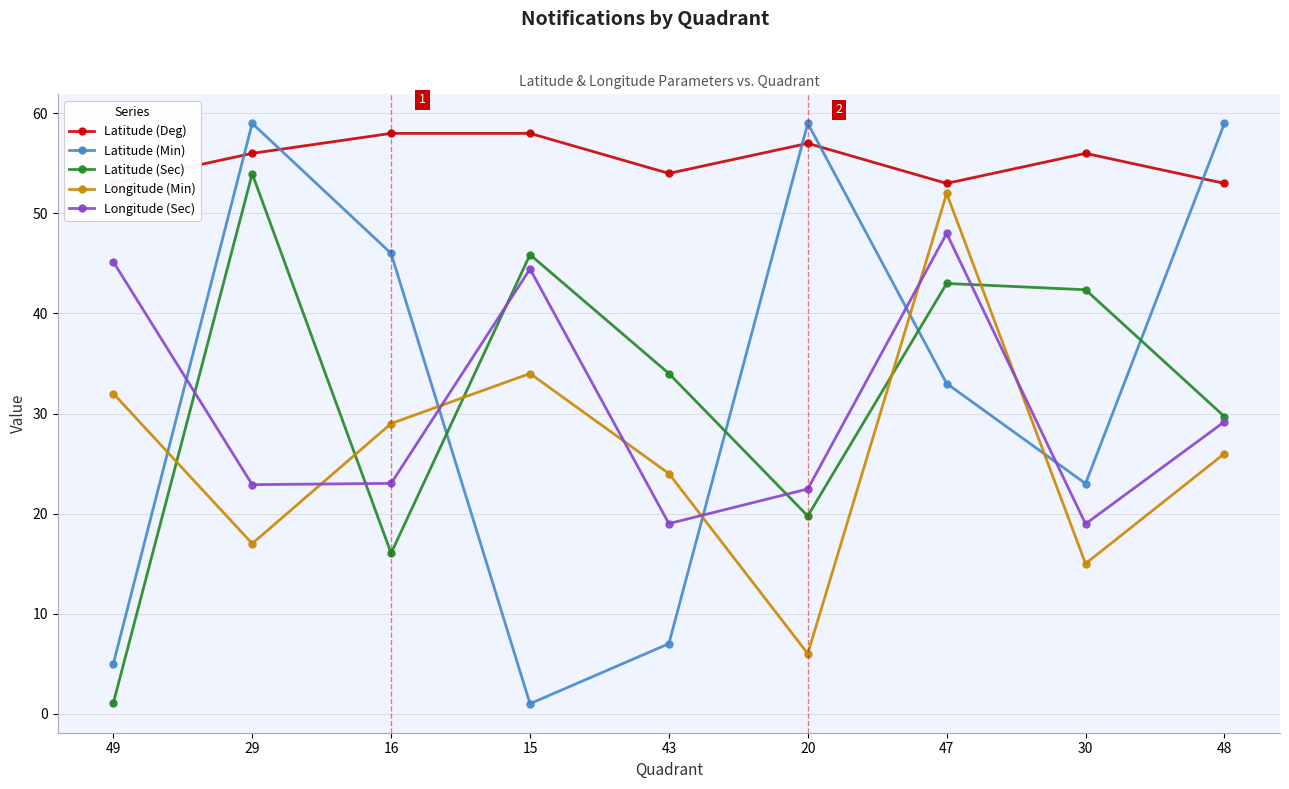

At how many categories does at least one series exceed 36?

9